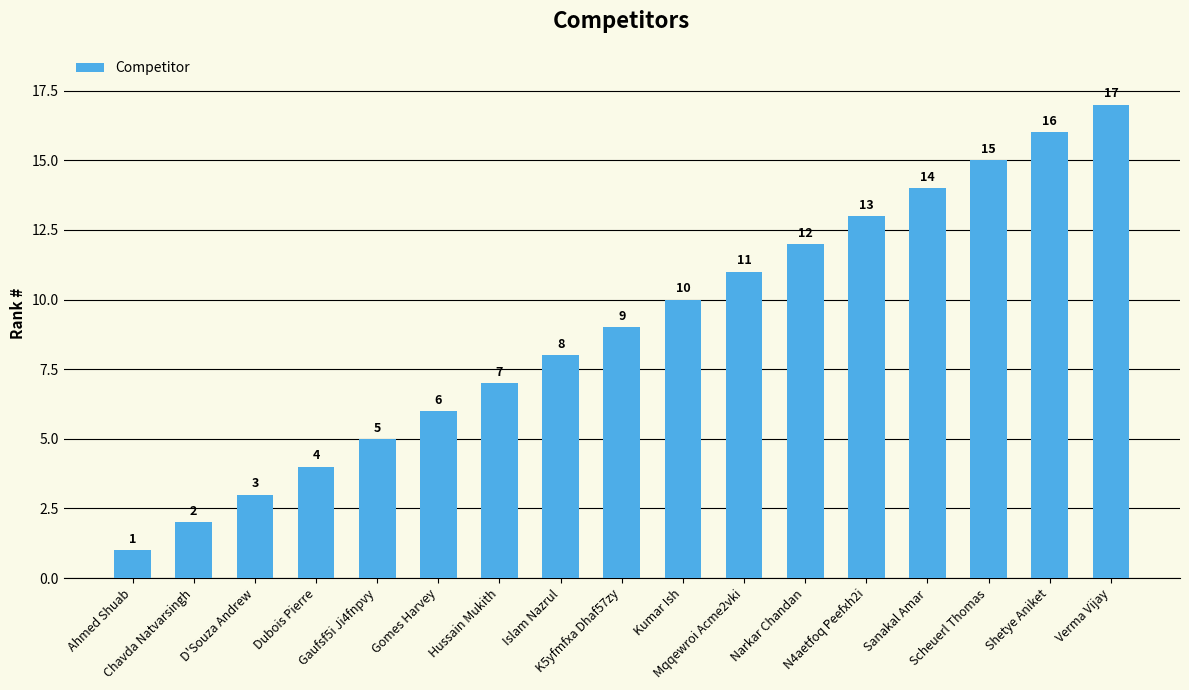

Which label corresponds to the largest value in the chart?

Verma Vijay